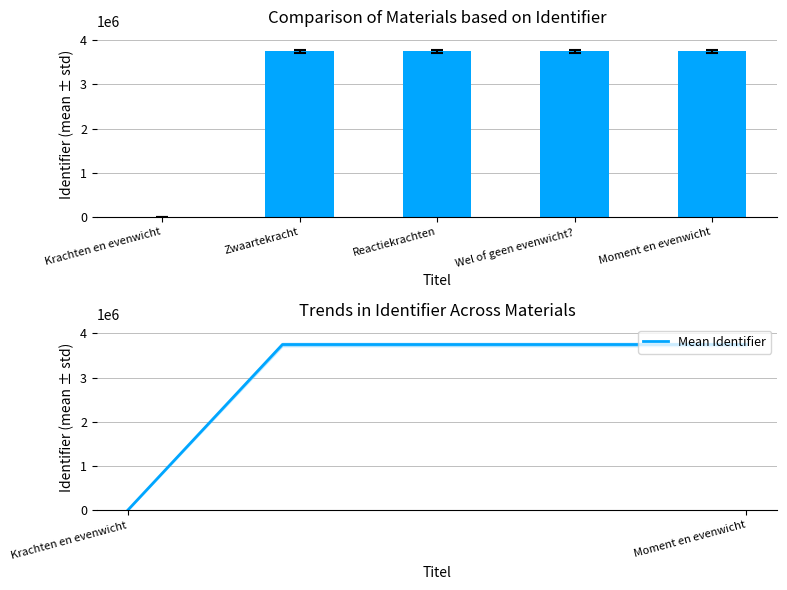

What is the maximum value for Identifier?

3749320